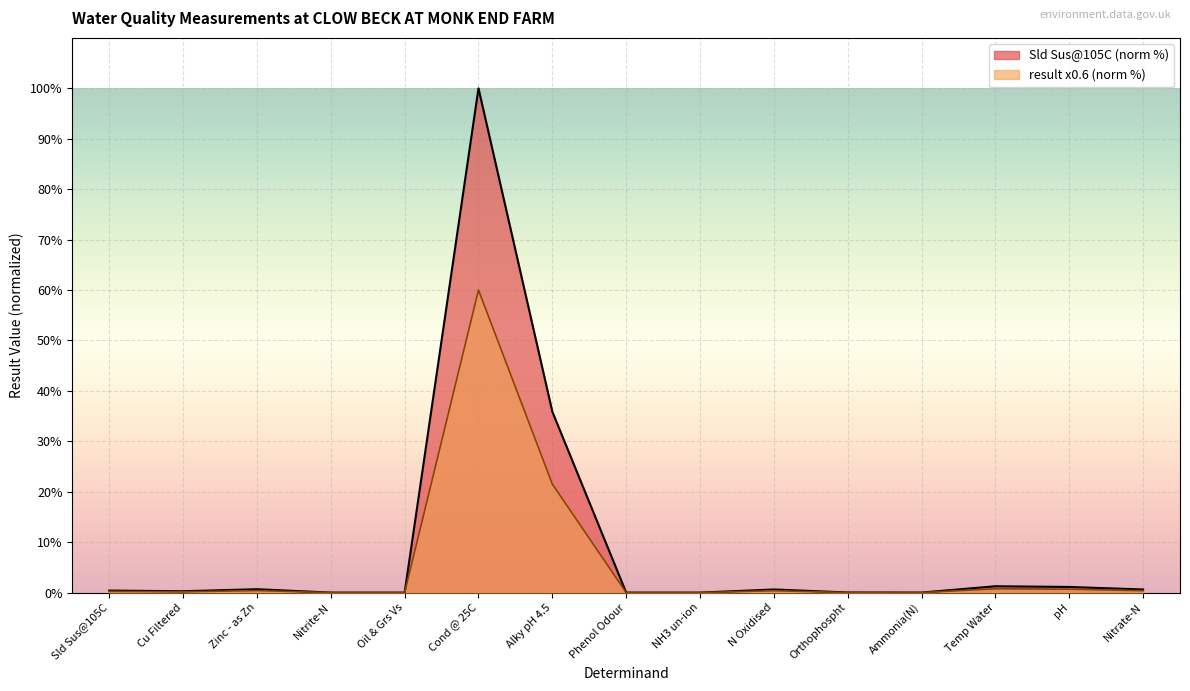

Is the value of Sld Sus@105C at NH3 un-ion greater than the value of result at Oil & Grs Vs?

Yes